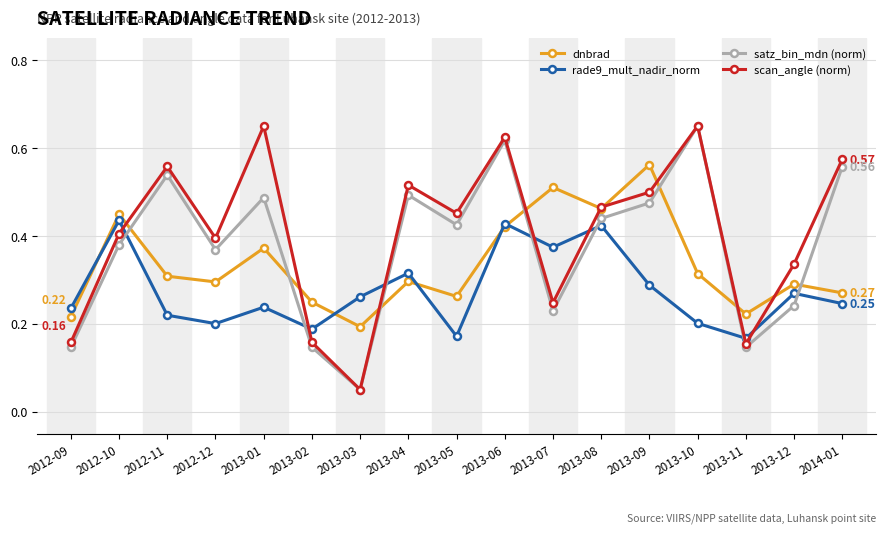

At 2013-02, list the series in order from largest to smallest.

dnbrad, rade9_mult_nadir_norm, scan_angle (norm), satz_bin_mdn (norm)